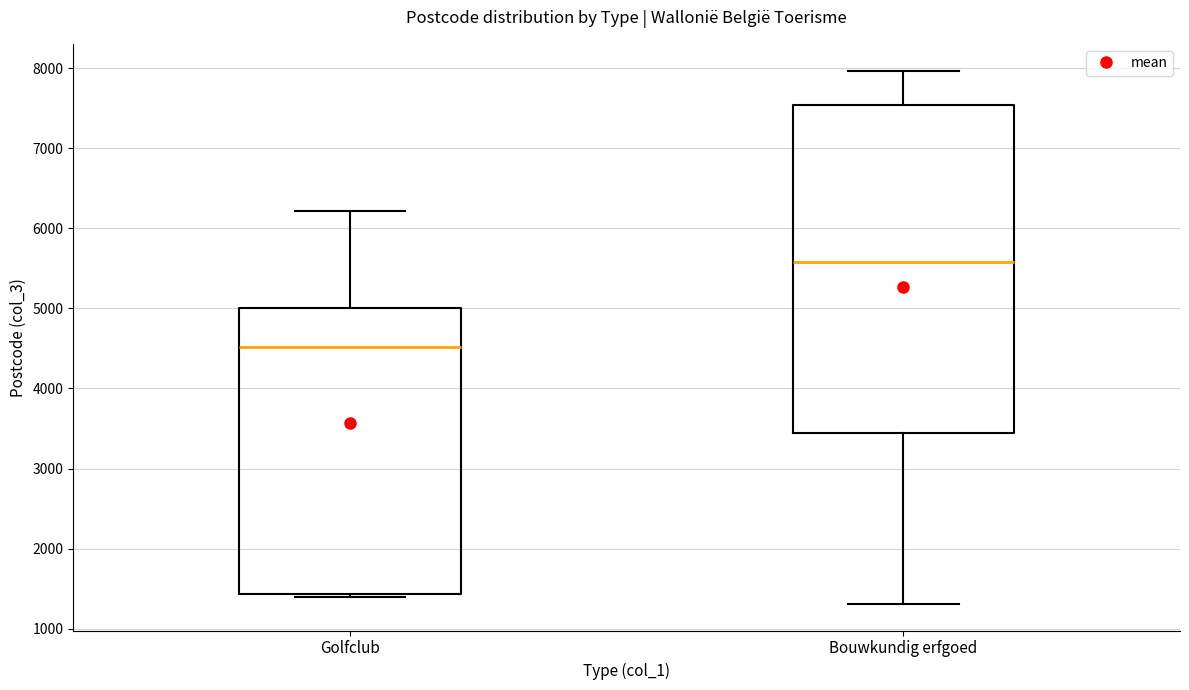

Which box is the tallest, from its lower edge to its upper edge?

Bouwkundig erfgoed